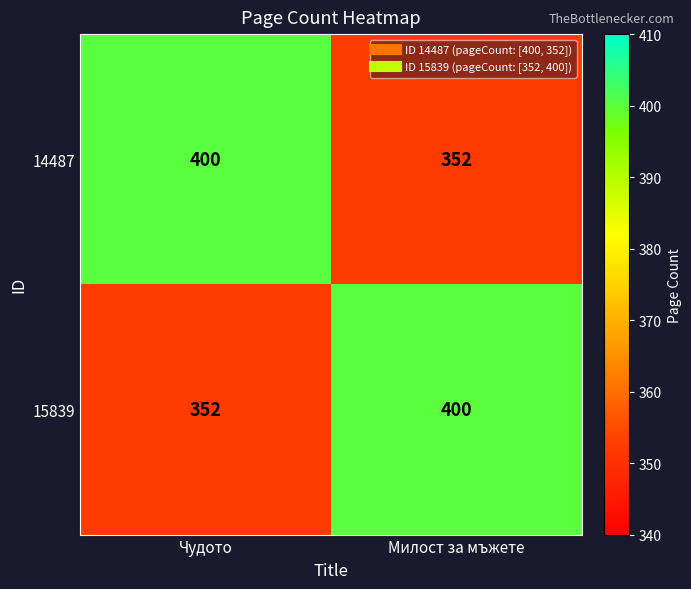

Reading left to right, extract all data points from this chart.

14487: 400	352
15839: 352	400